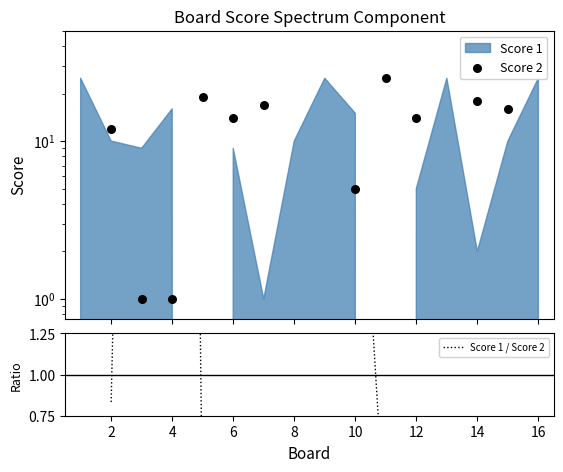

Which series has the largest Y range (max minus min)?

Score 2